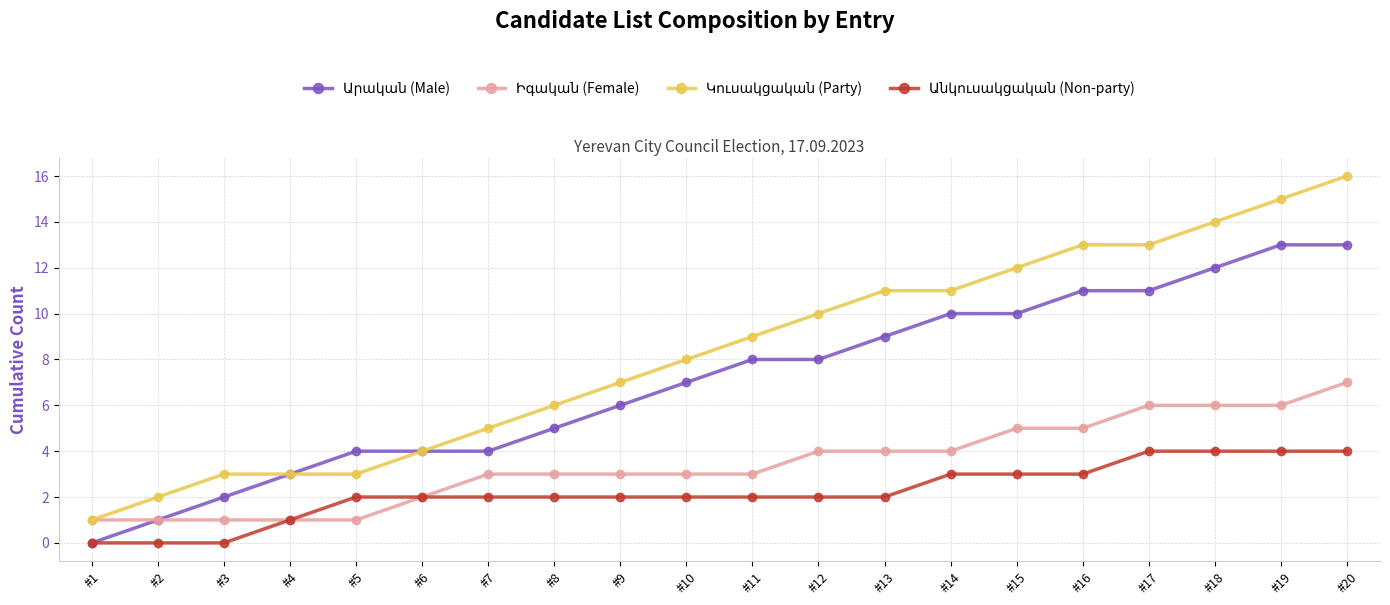

At which category is the sum across all series the highest?

#20